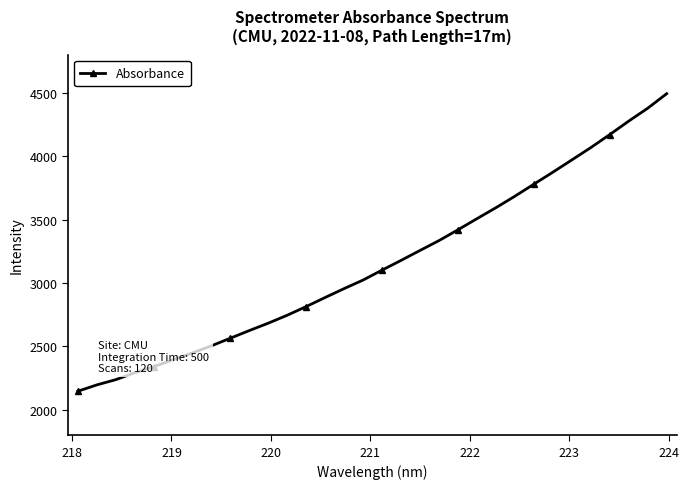

What is the difference between the second highest and second lowest values?

2179.8